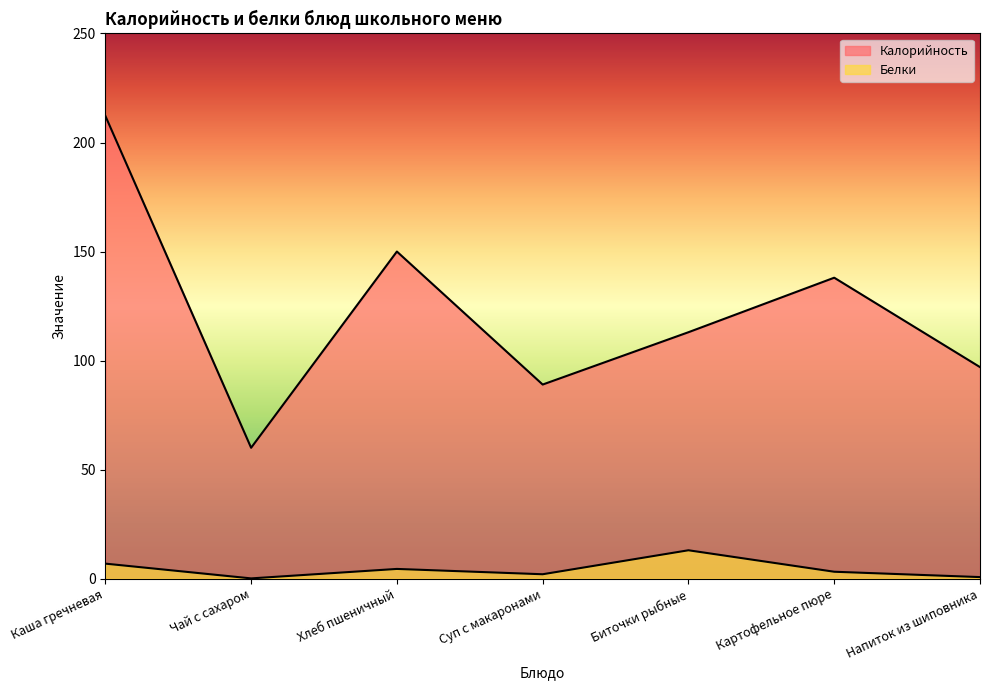

Rank the series by their maximum value, from lowest to highest.

Белки, Калорийность